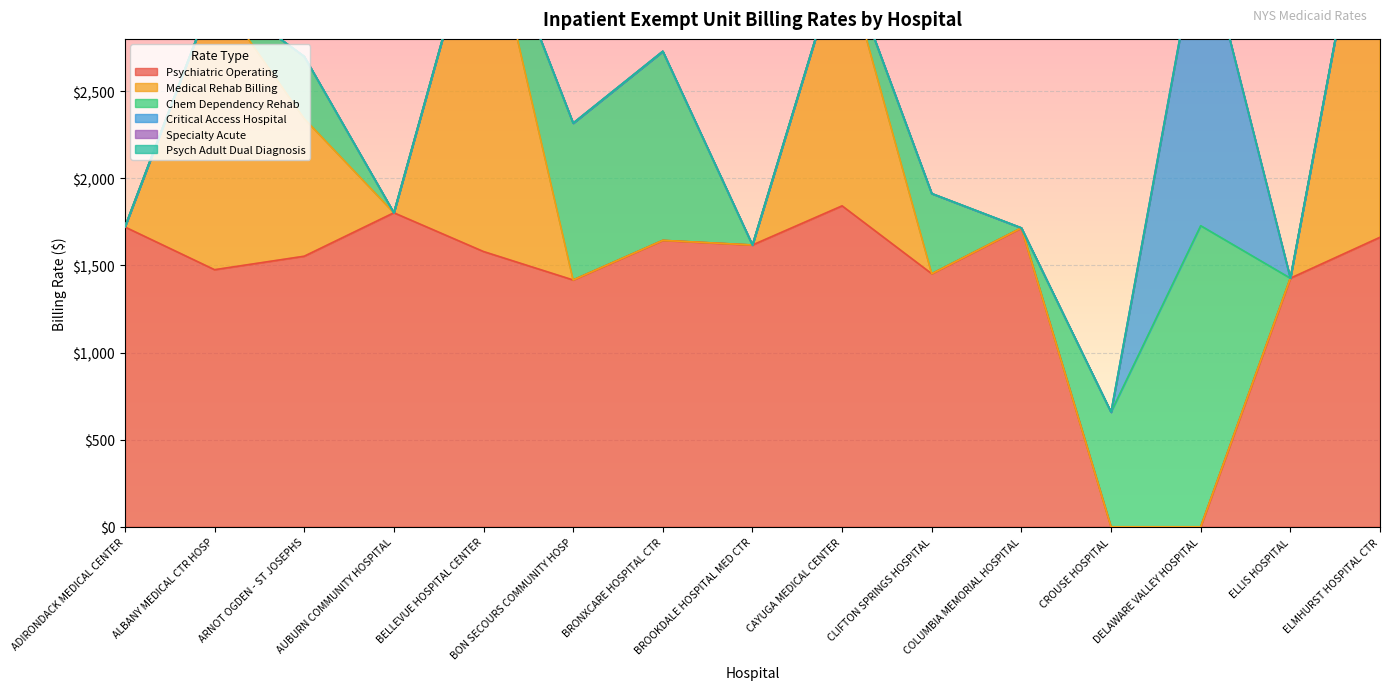

At how many categories does at least one series exceed 719?

14